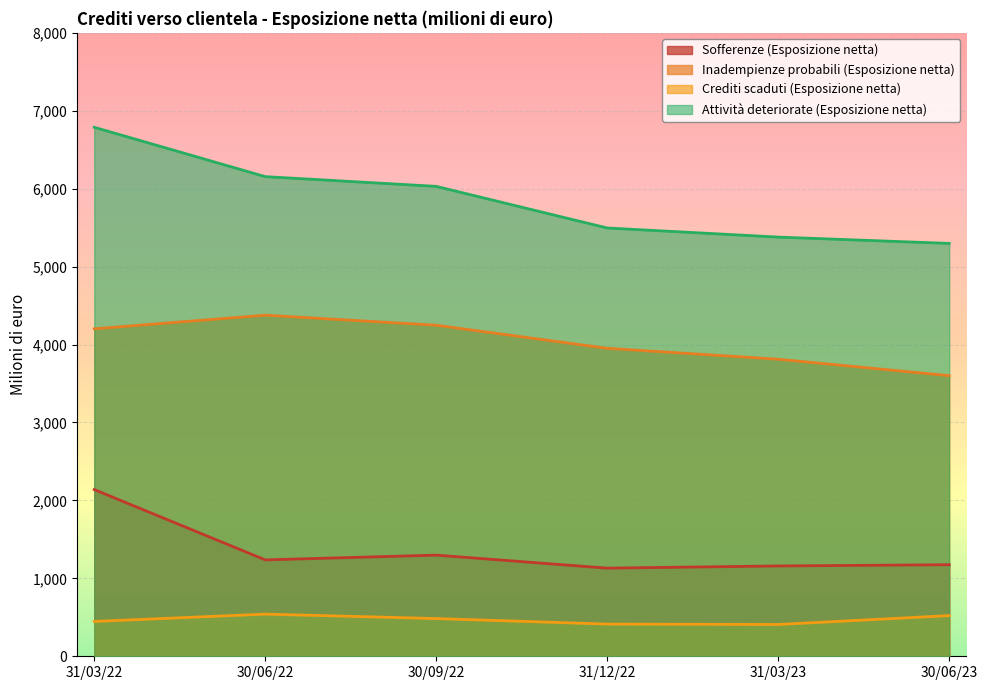

Which series changed the most between 31/03/22 and 31/12/22?

Attività deteriorate (Esposizione netta)